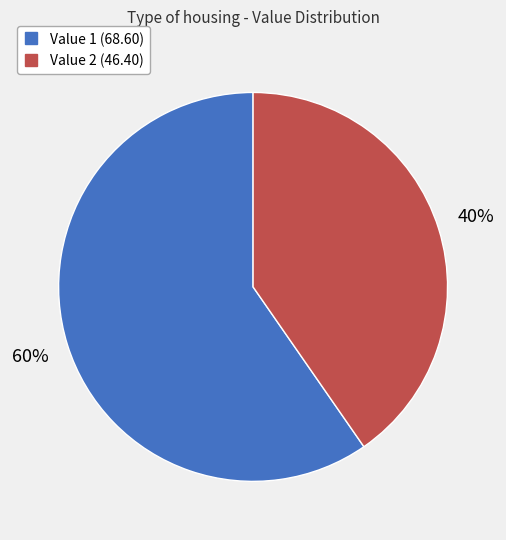

To the nearest percent, what is the average slice percentage?

50%